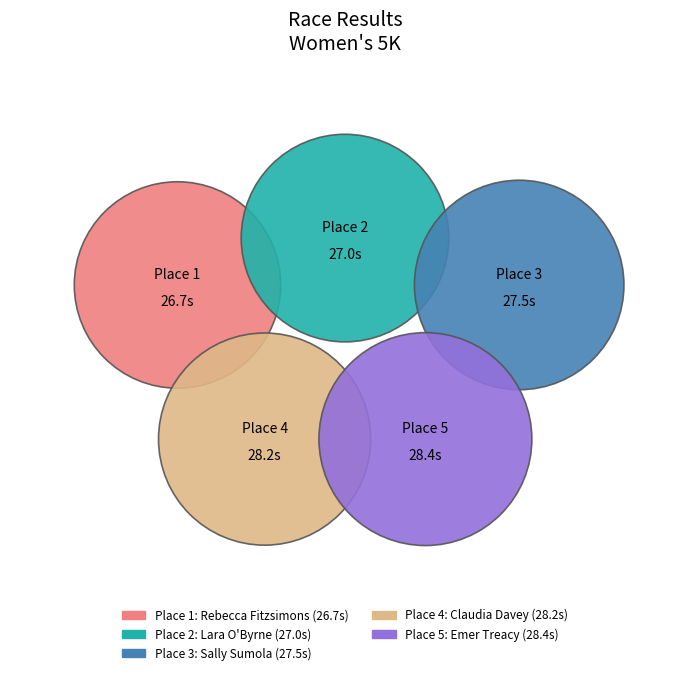

How many slices are in this pie chart?

5